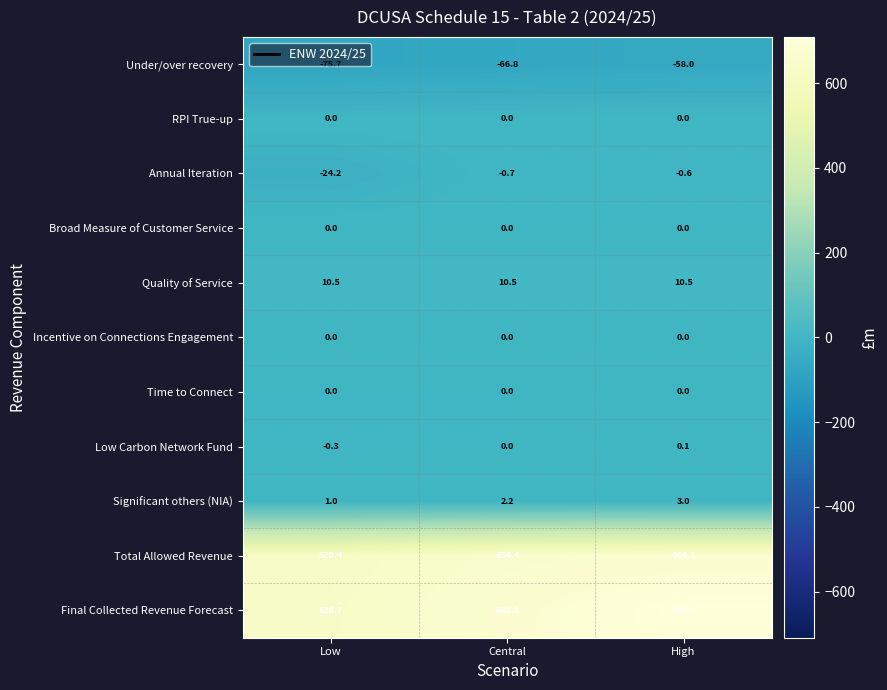

What is the spread (max minus min) of values at Low?

704.4